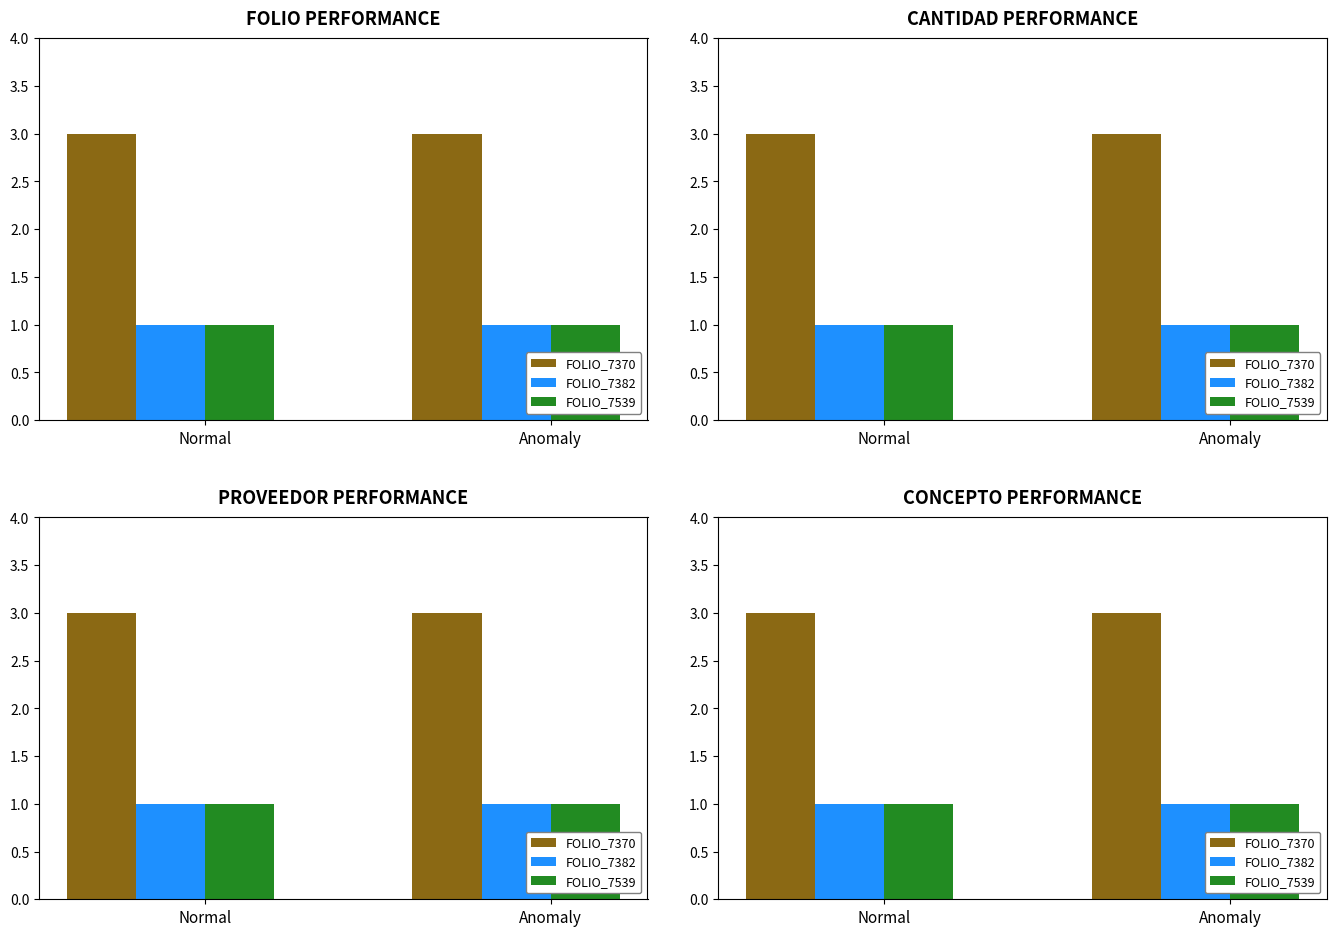

What is the average value of the FOLIO_7370 series?

3